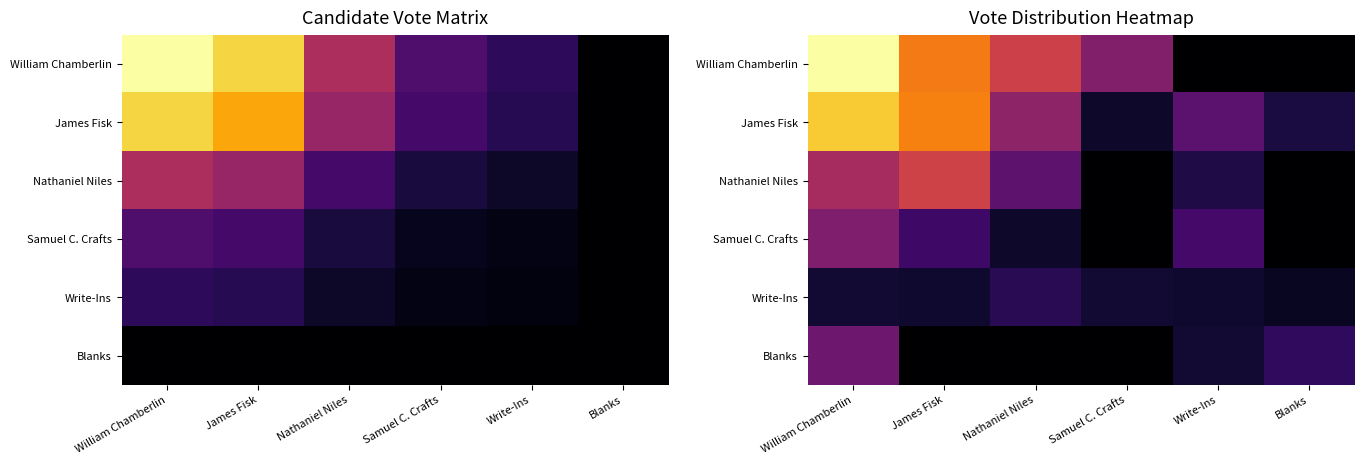

Rank the series at Blanks from highest to lowest value.

Blanks, James Fisk, Write-Ins, William Chamberlin, Nathaniel Niles, Samuel C. Crafts